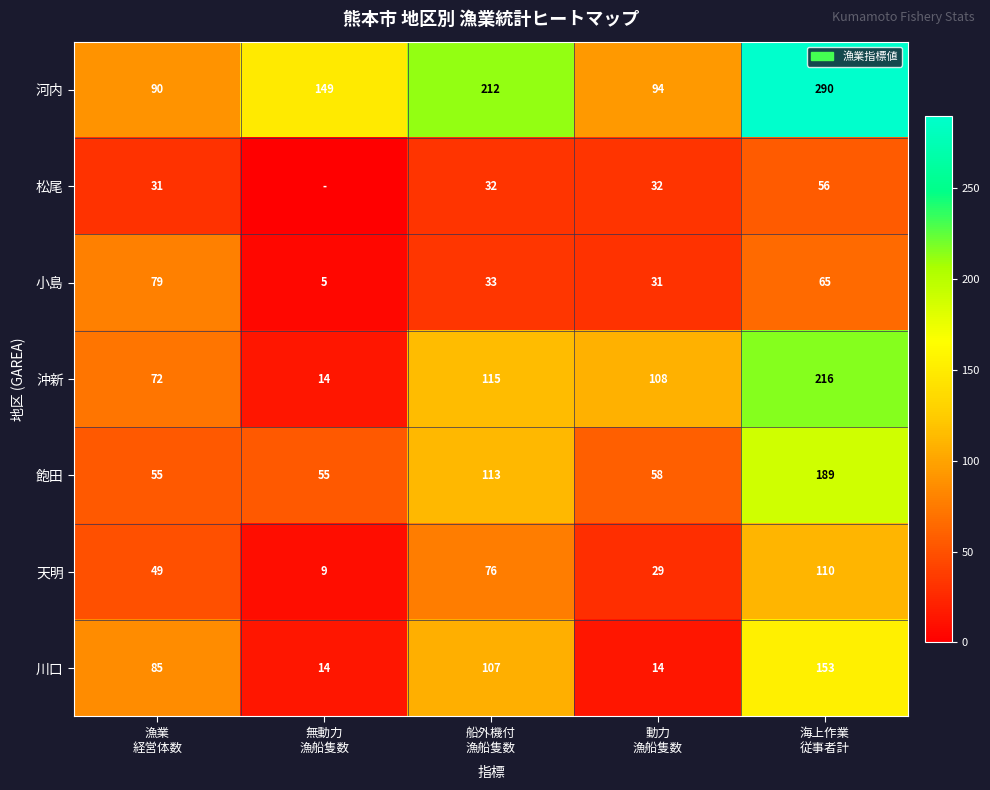

What is the sum of all 河内 values?

835